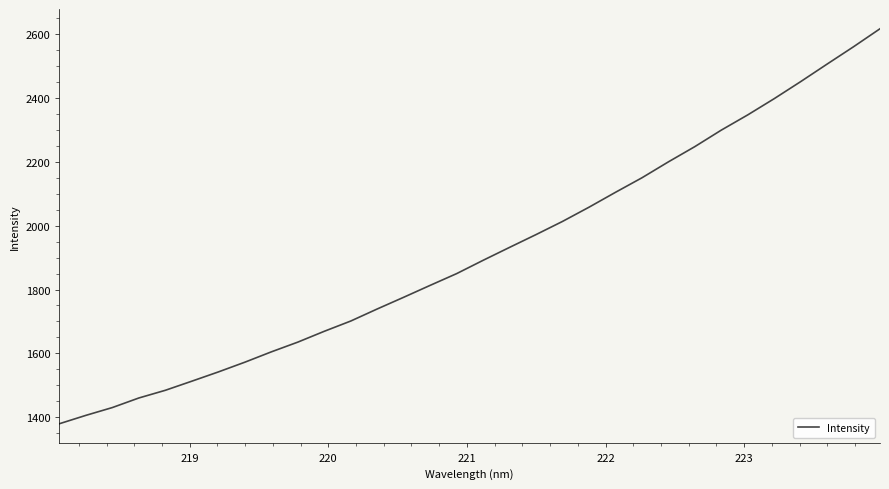

What is the smallest value displayed?

1379.3